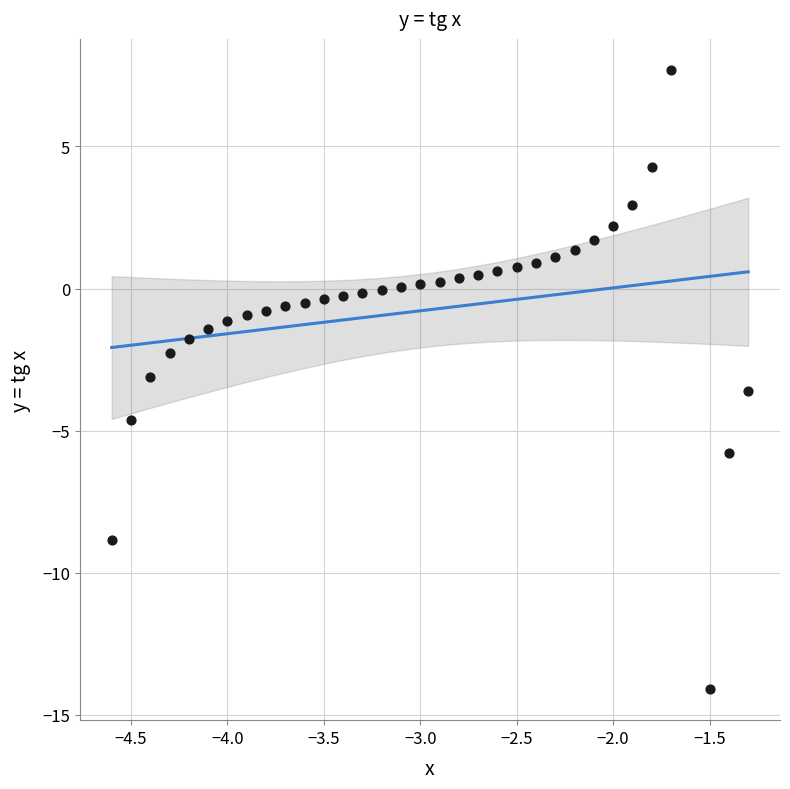

What is the range of Y values (max minus min)?

21.8